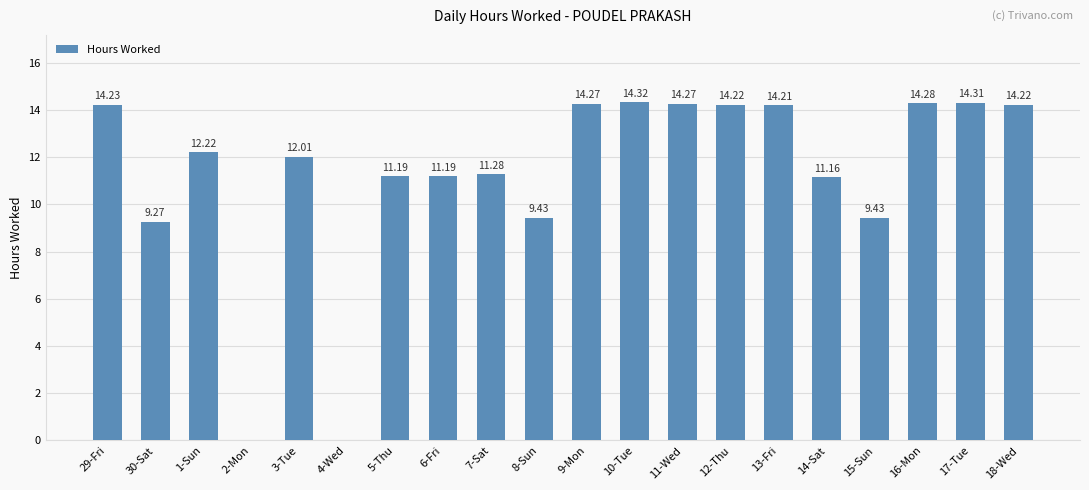

What is the sum of all values?

225.5